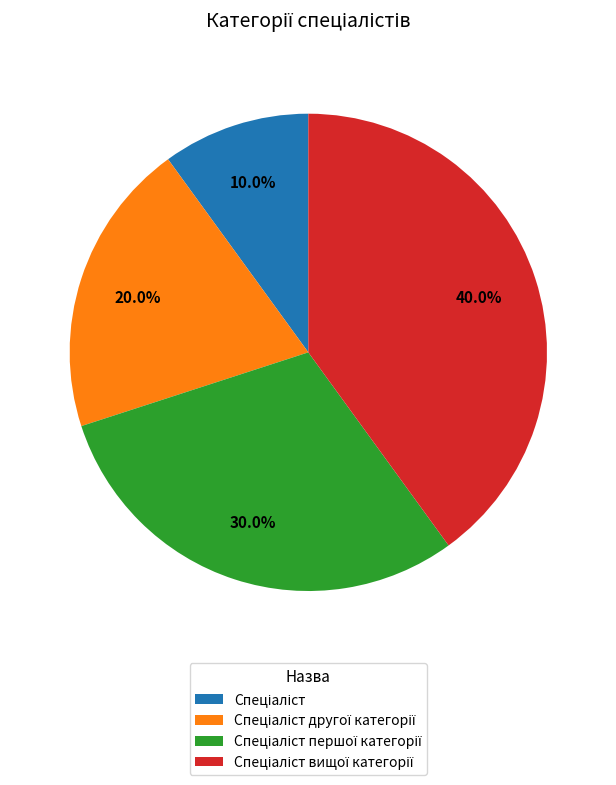

Does any single category account for the majority?

No